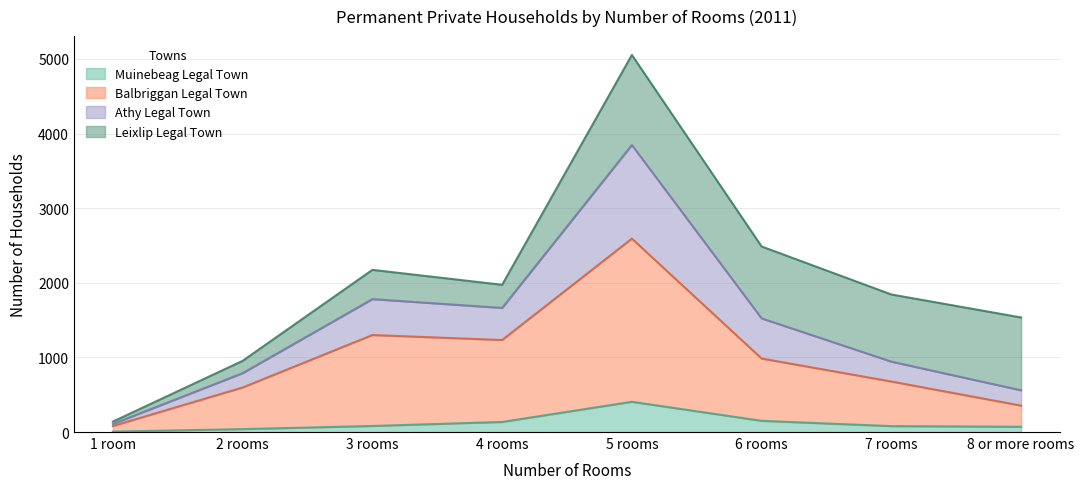

True or false: Balbriggan Legal Town has a value of 677 at 7 rooms.

True